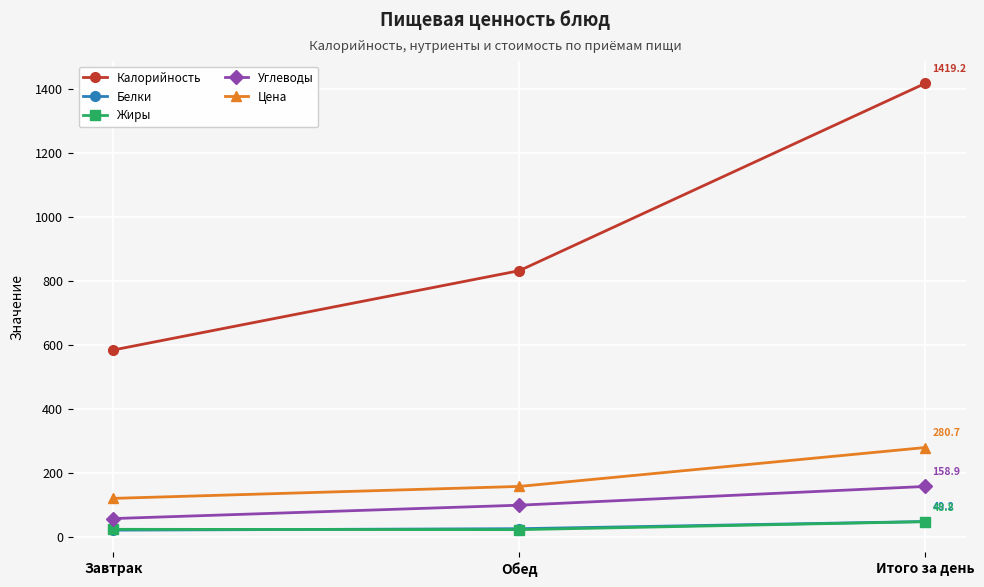

At which label does Цена reach its minimum?

Завтрак